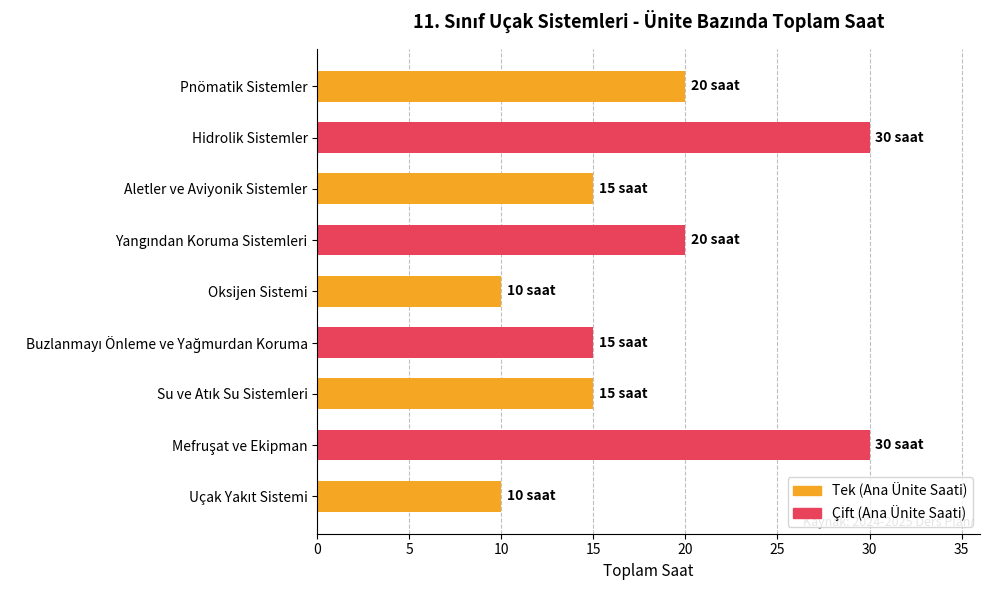

How many bars are there in total?

9